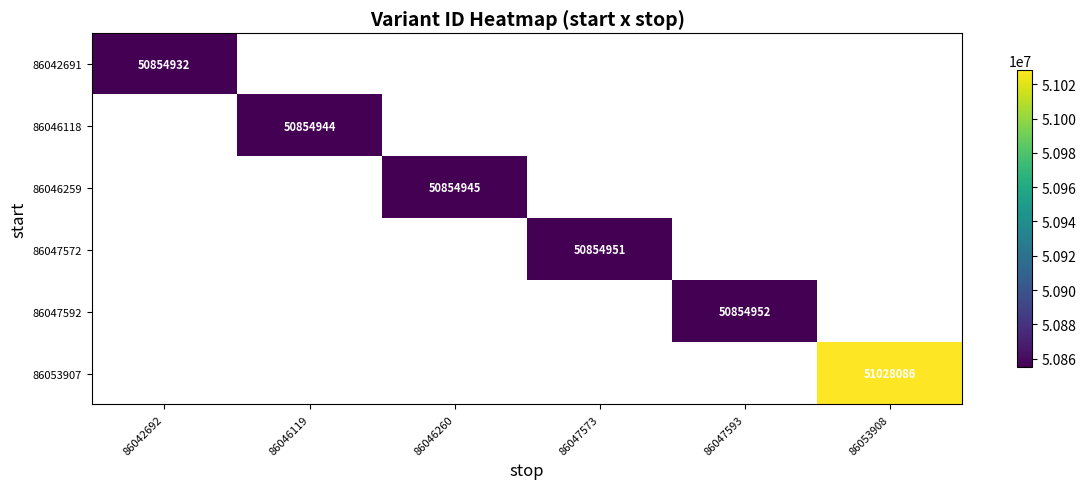

Is it true that 86053907 equals 51028086 at 86053908?

True